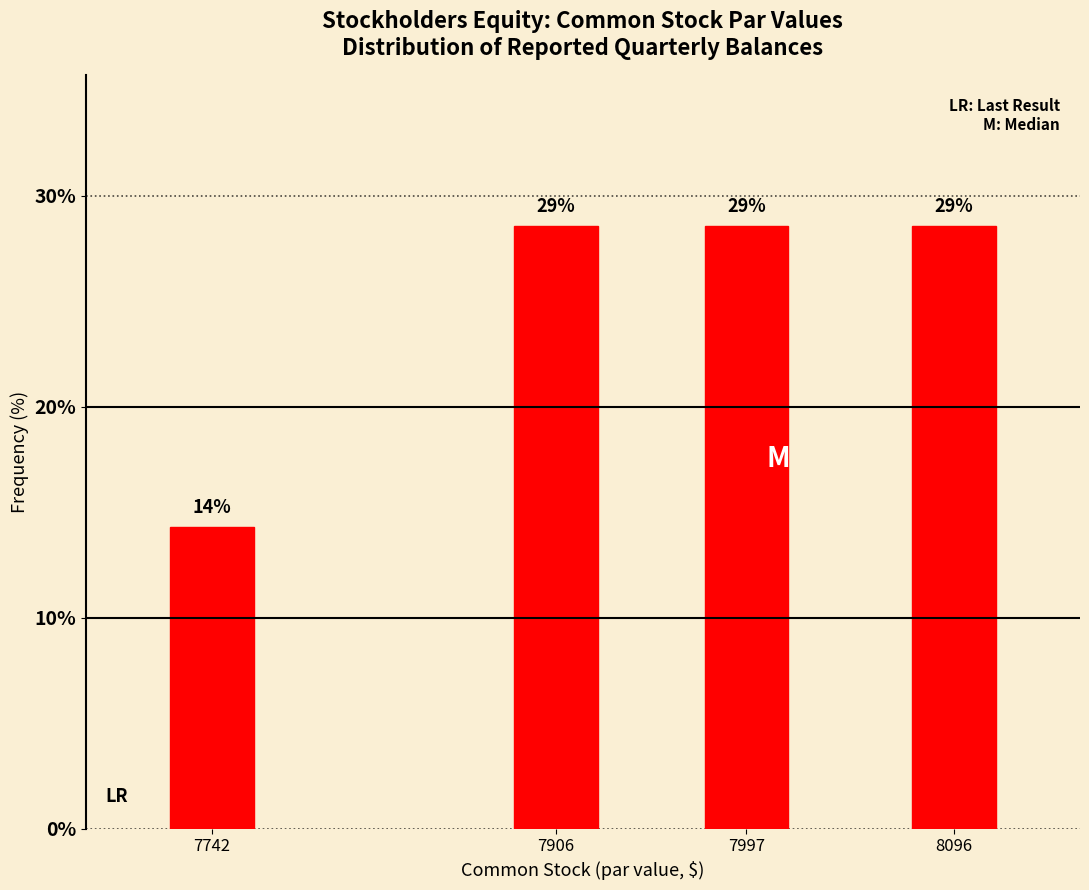

Does the chart contain any negative values?

No